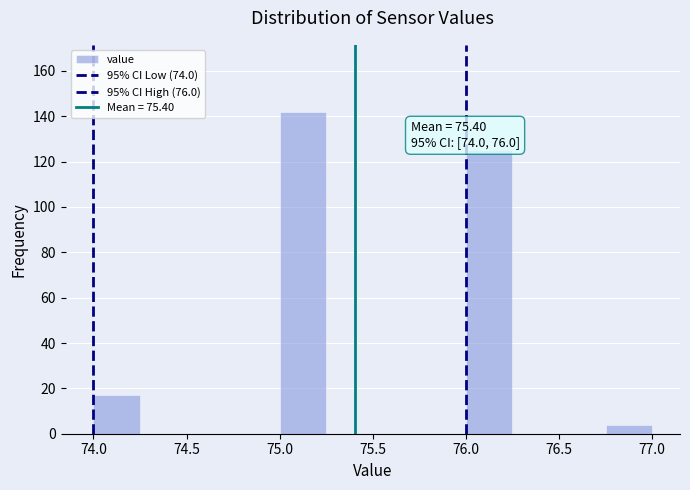

Over which range of the x-axis is the bar tallest?

75.00 to 75.25